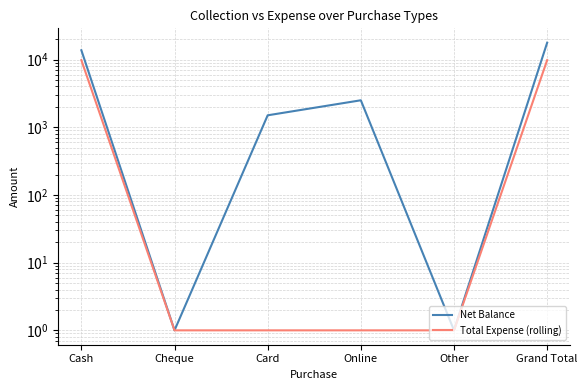

What position from the left is Cash?

1